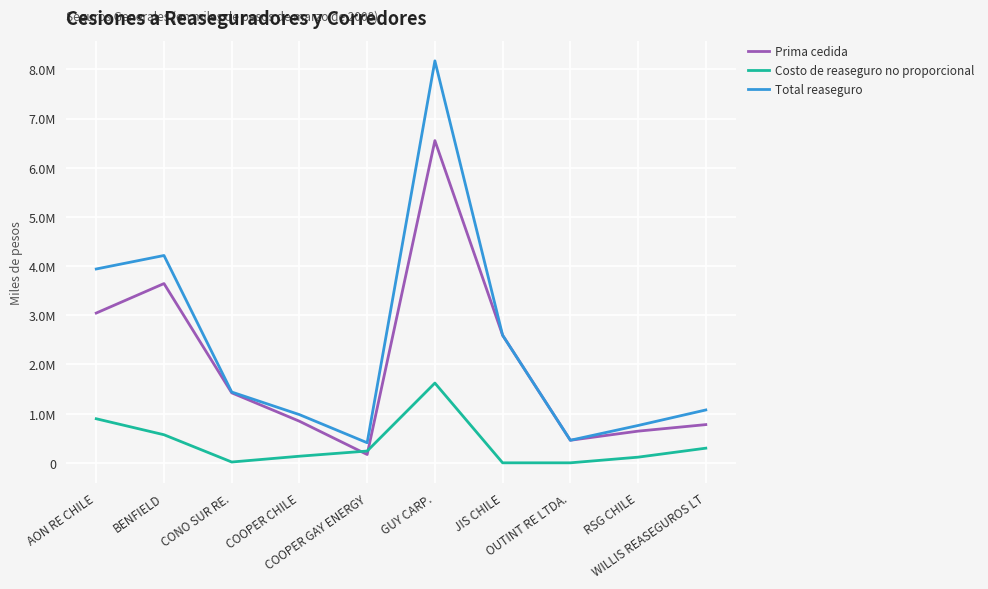

Does the chart have visible grid lines?

Yes